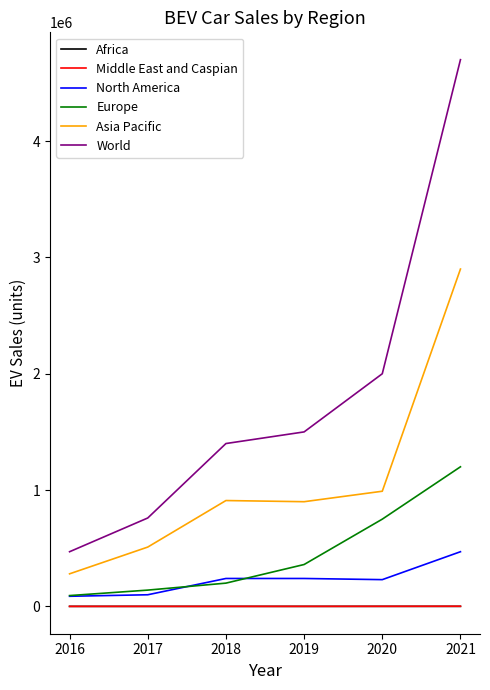

What is the sum of all Asia Pacific values?

6490000